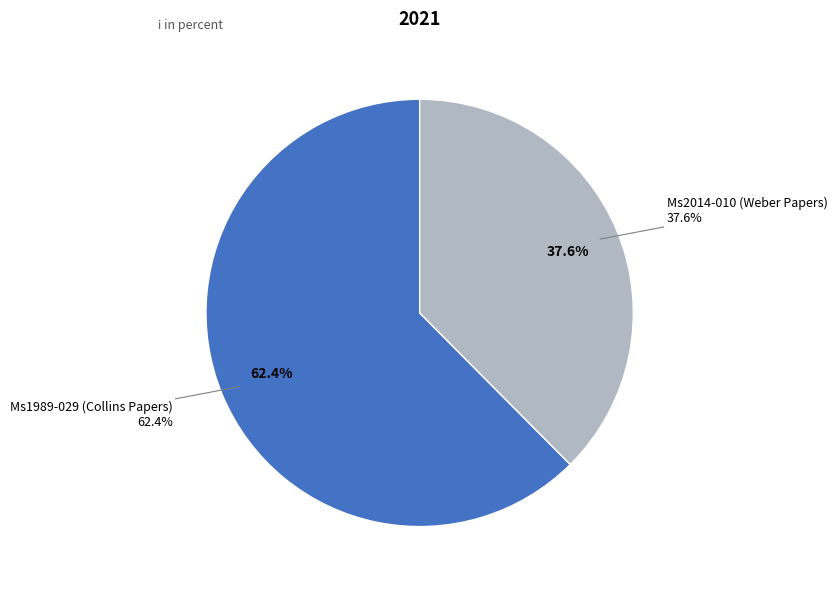

What percentage is the Ms2014-010 (Weber Papers) slice, to the nearest percent?

38%